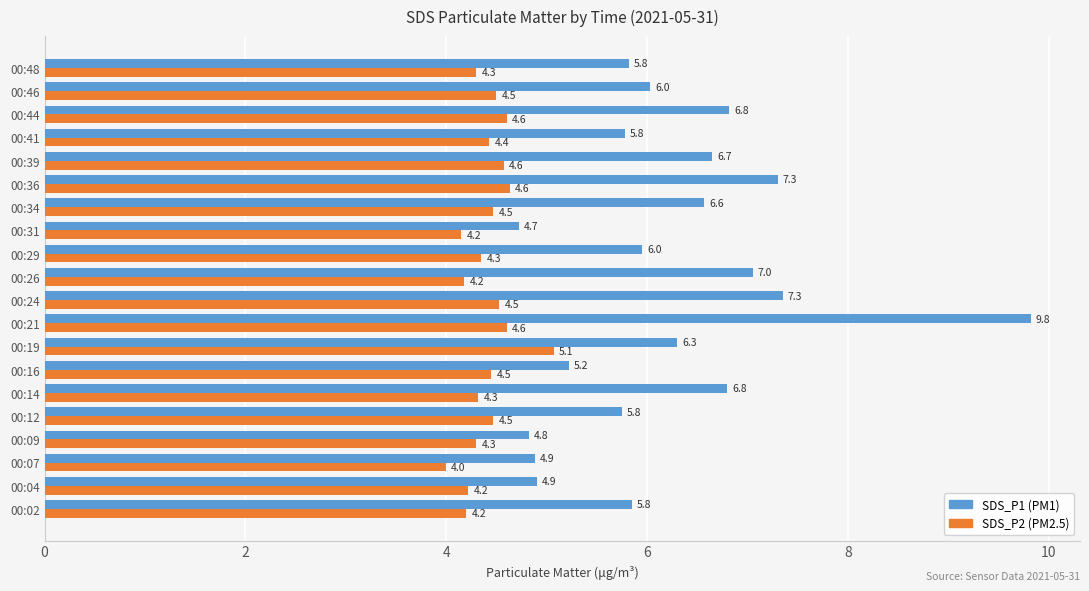

At which category is the sum across all series the highest?

00:21